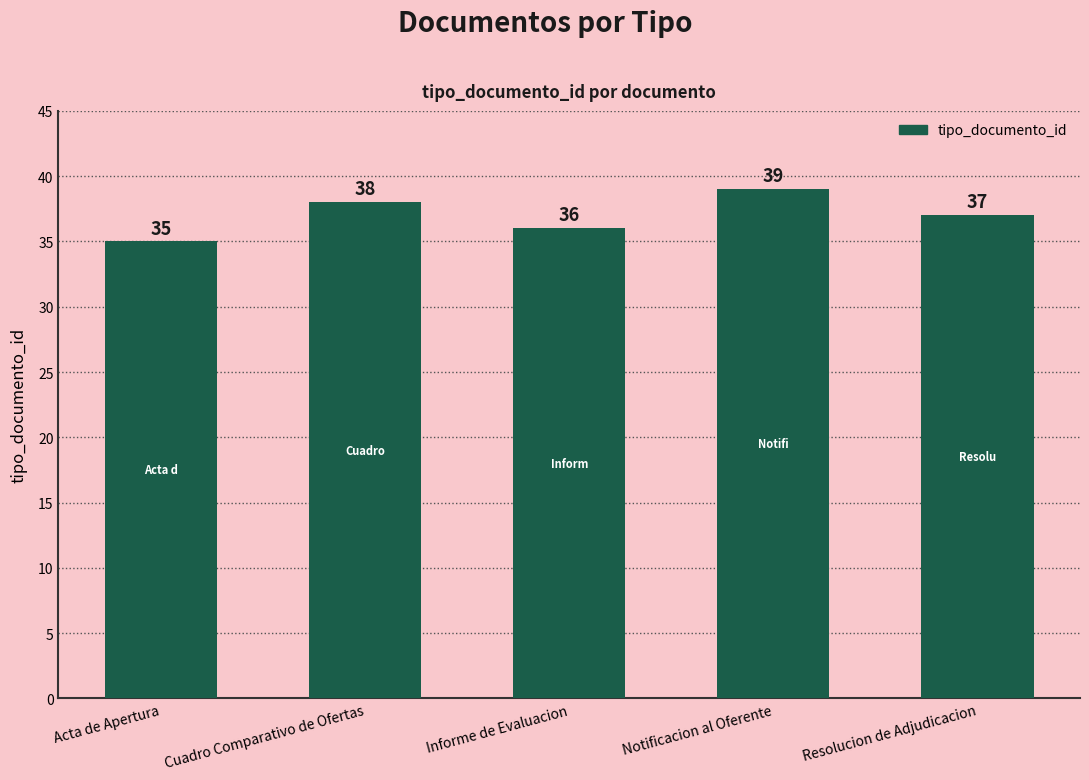

Which label corresponds to the largest value in the chart?

Notificacion al Oferente